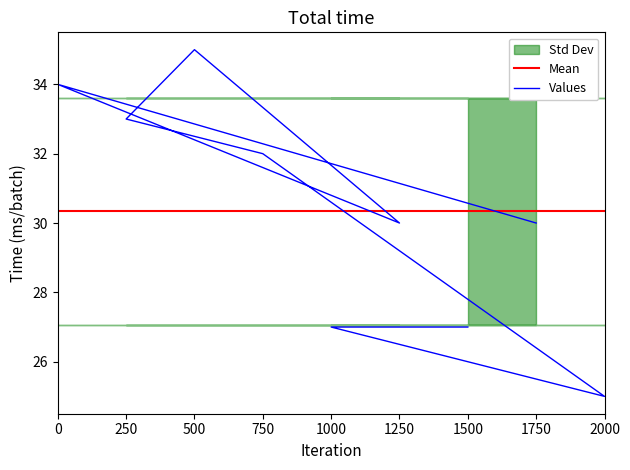

Does the chart display data point markers on the line(s)?

No